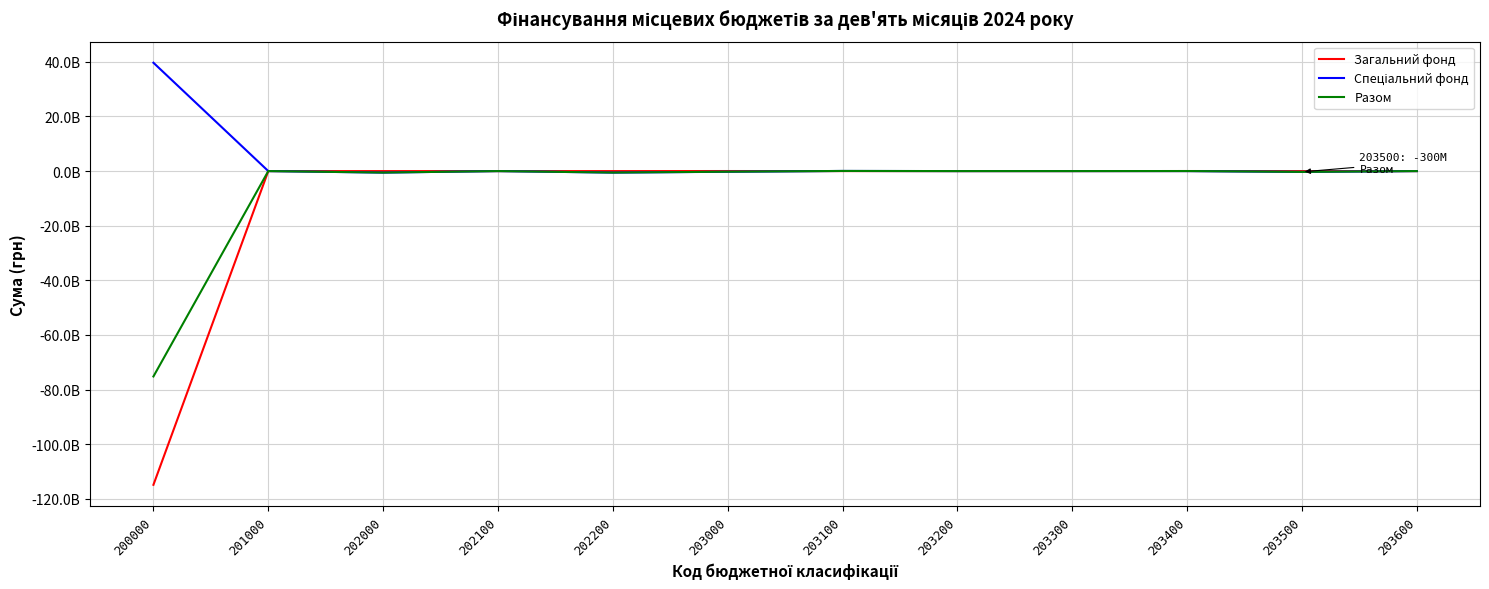

What is the difference between the maximum and minimum values in the Загальний фонд series?

114913911989.5